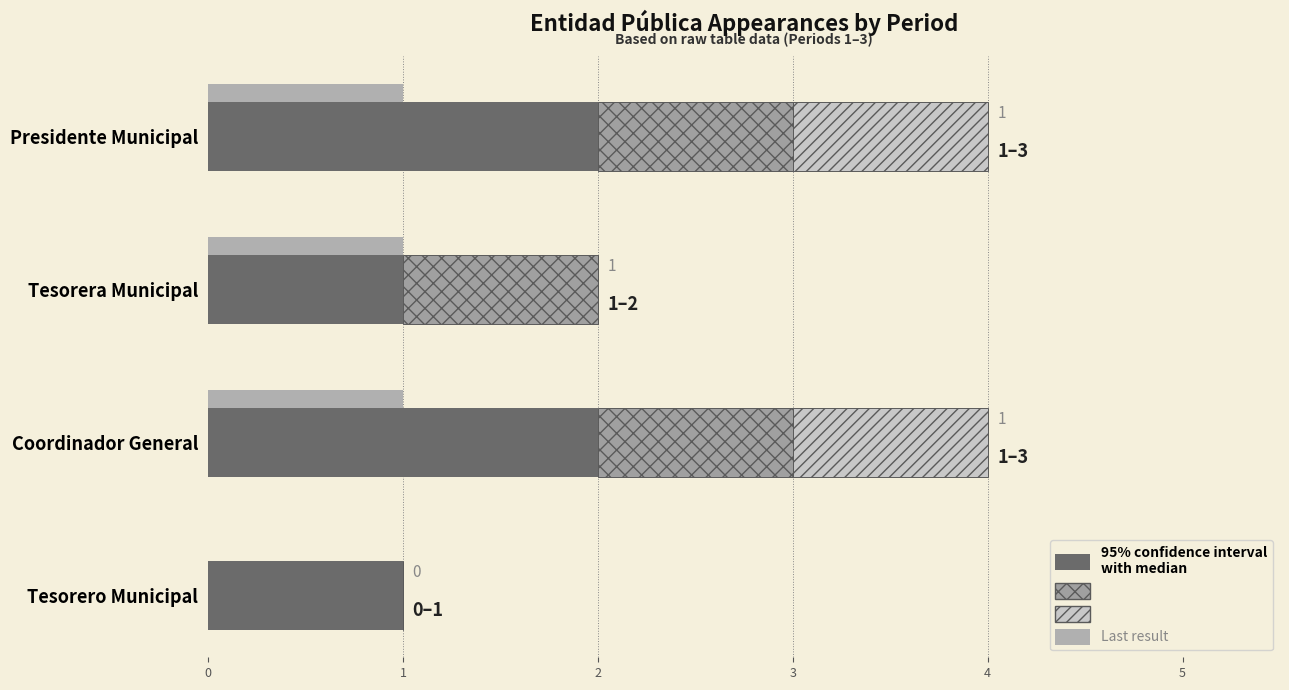

What is the difference between the highest and lowest values at Presidente Municipal?

1